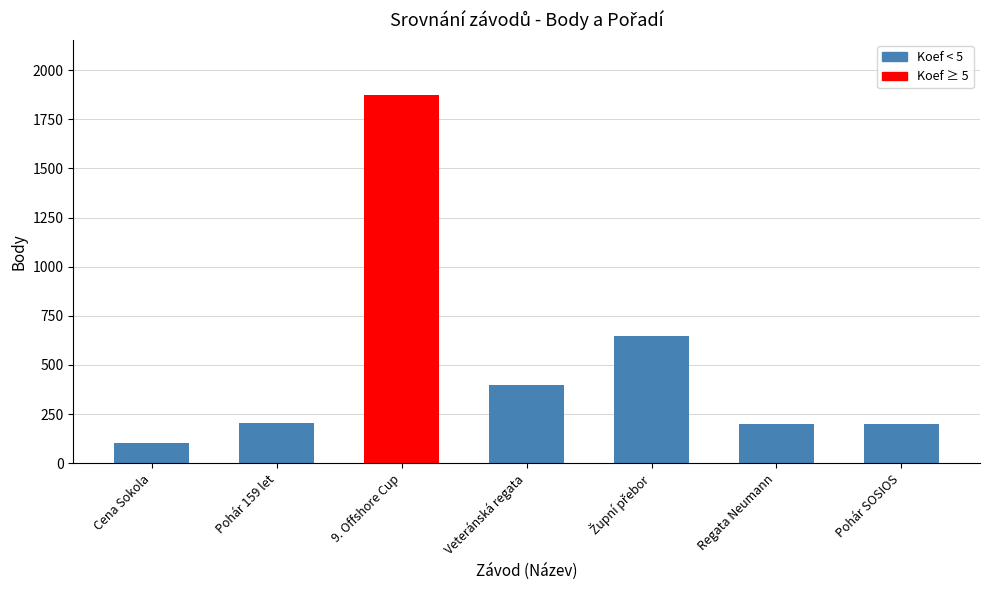

At which category does the chart reach its minimum across all series?

Cena Sokola